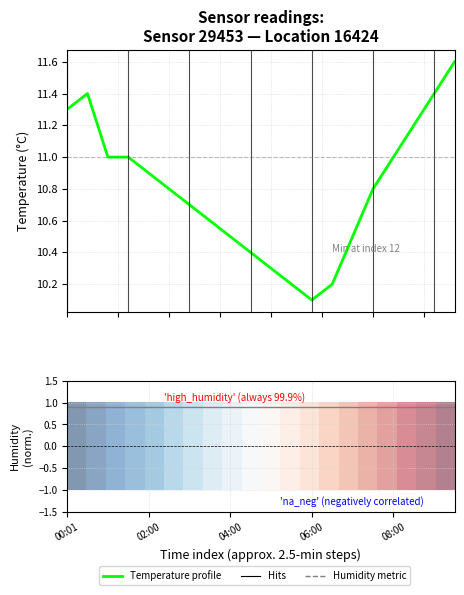

True or false: 0.0 and Temperature profile cross at least once.

False